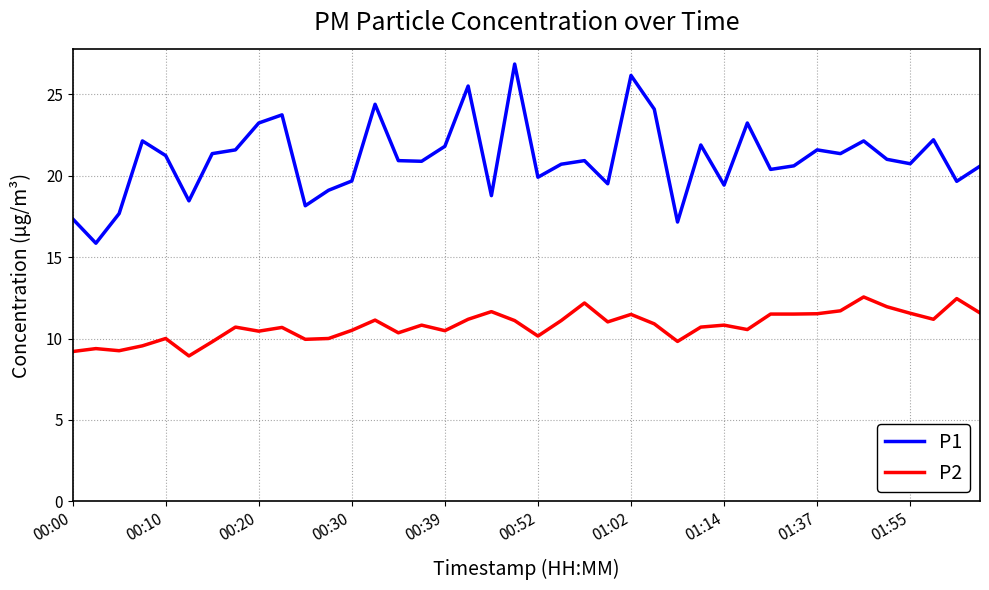

Which series has the largest total across all categories?

P1